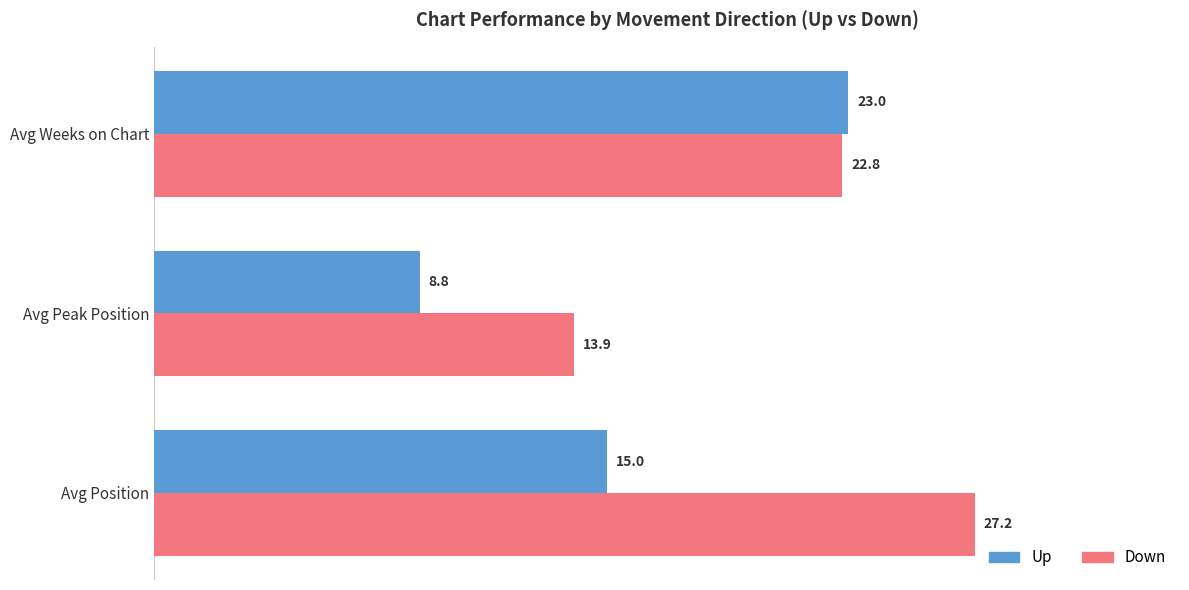

At which category is the sum across all series the highest?

Avg Weeks on Chart